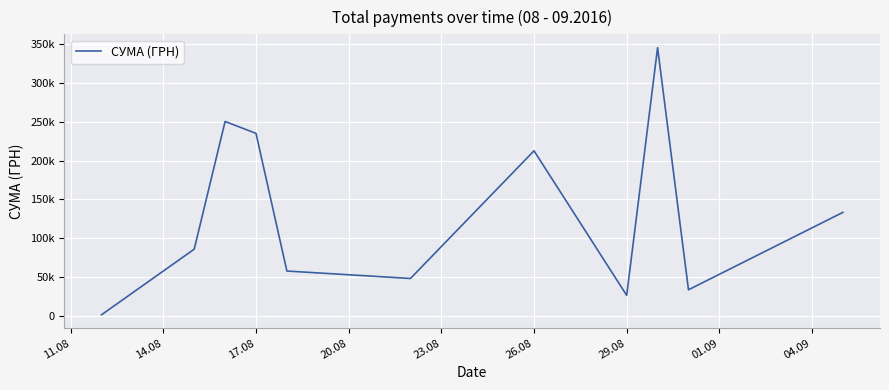

Reading left to right, list all the values displayed in this chart.

998.2	85650.0	250454.0	235124.7	57437.1	47830.8	212595.2	26048.1	345687.3	33257.9	133168.7